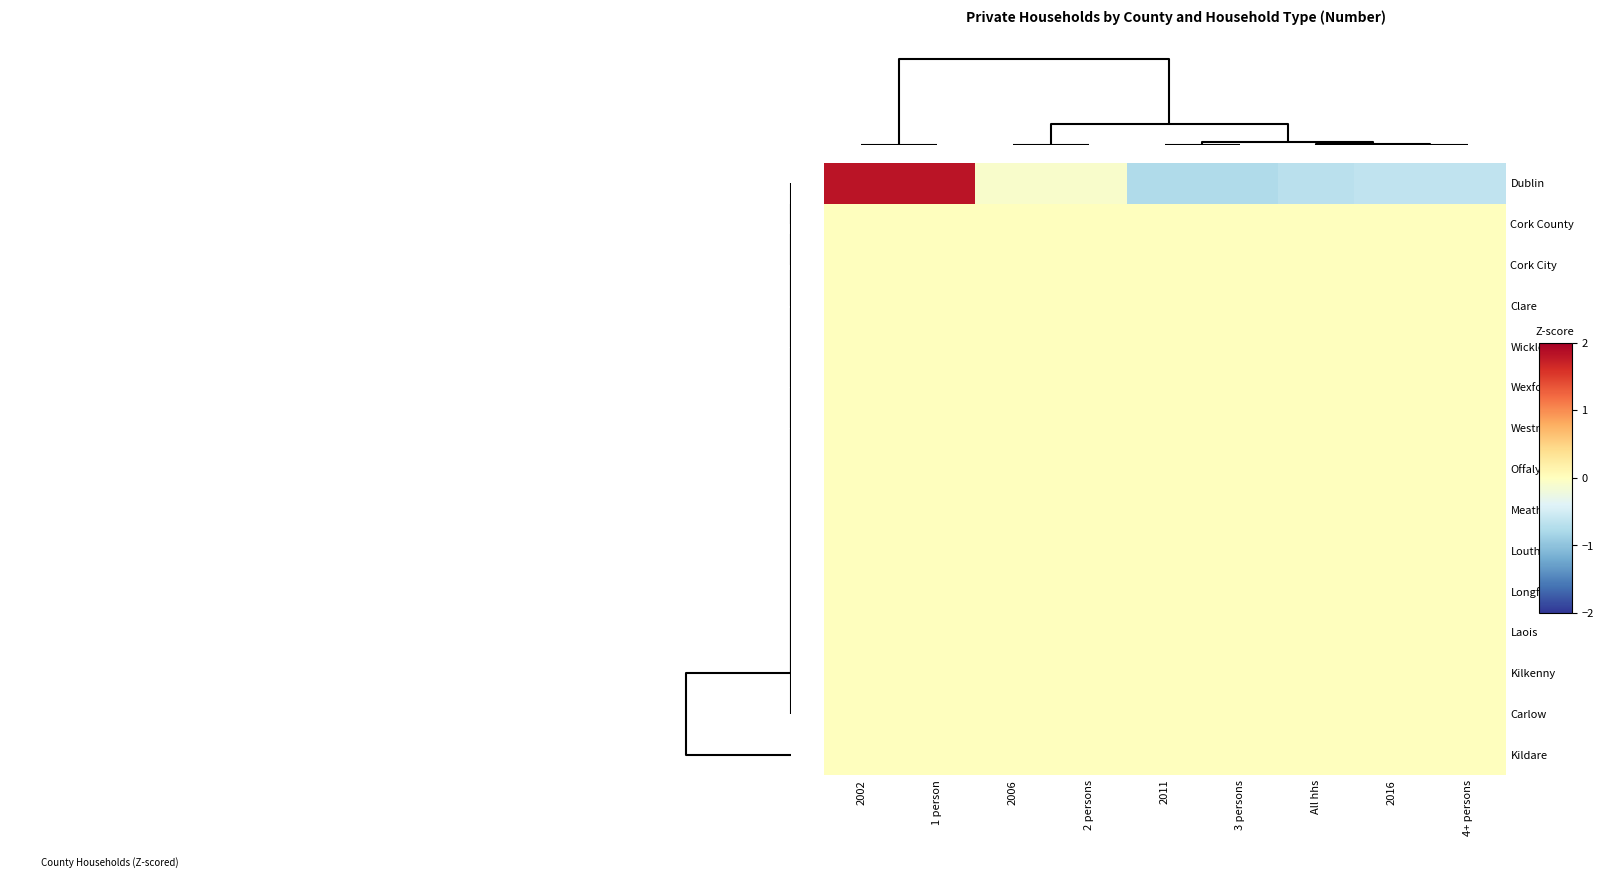

How many series are shown in this chart?

15